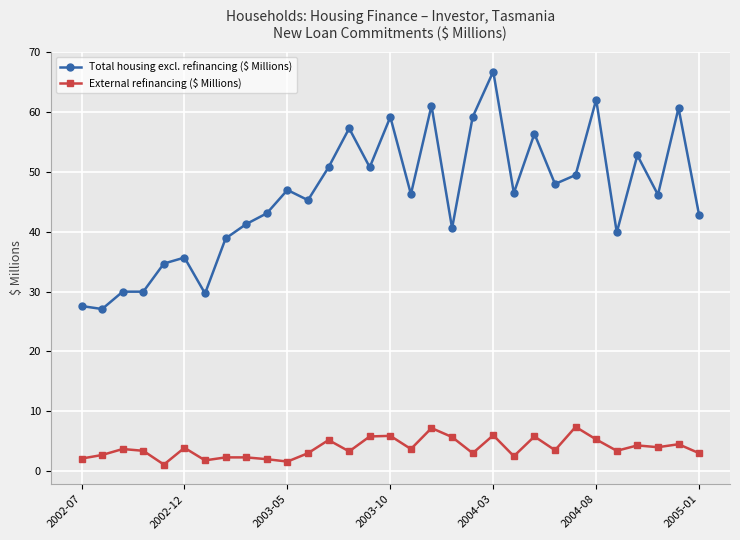

True or false: Total housing excl. refinancing ($ Millions) and External refinancing ($ Millions) cross at least once.

False